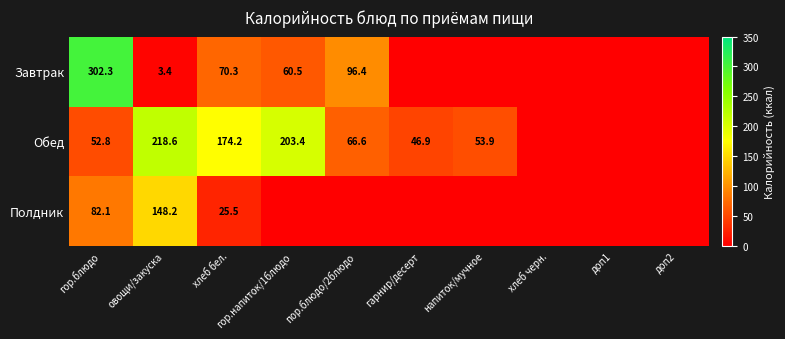

At which category is the sum across all series the highest?

гор.блюдо